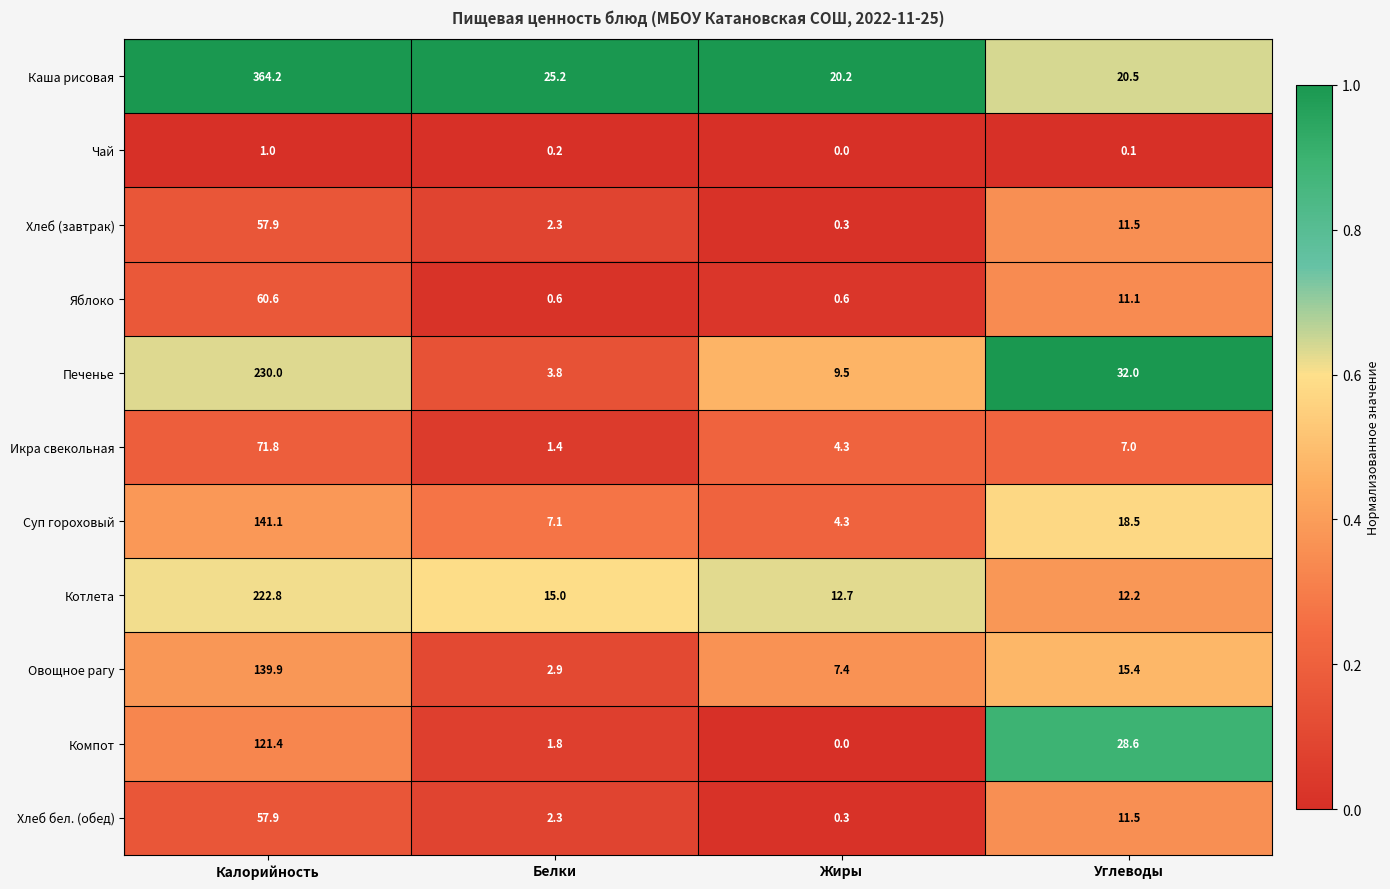

Rank the categories by Компот value from highest to lowest.

Калорийность, Углеводы, Белки, Жиры